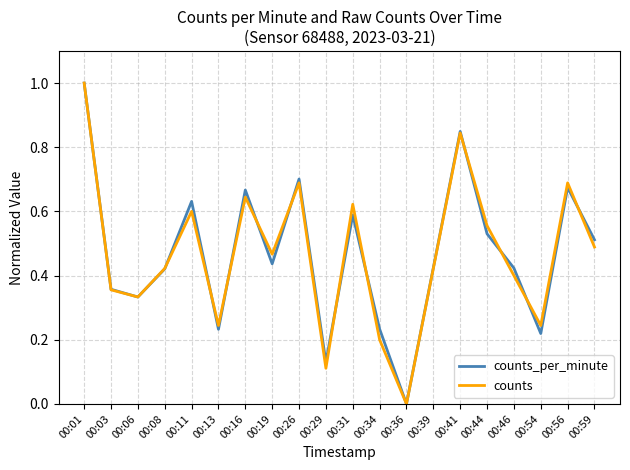

How many counts_per_minute values are between 0 and 1?

20